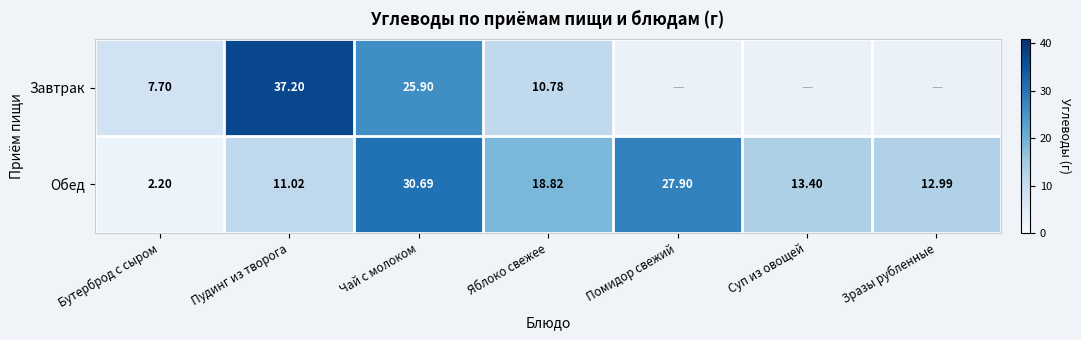

Is the value of Завтрак at Пудинг из творога greater than the value of Обед at Бутерброд с сыром?

Yes